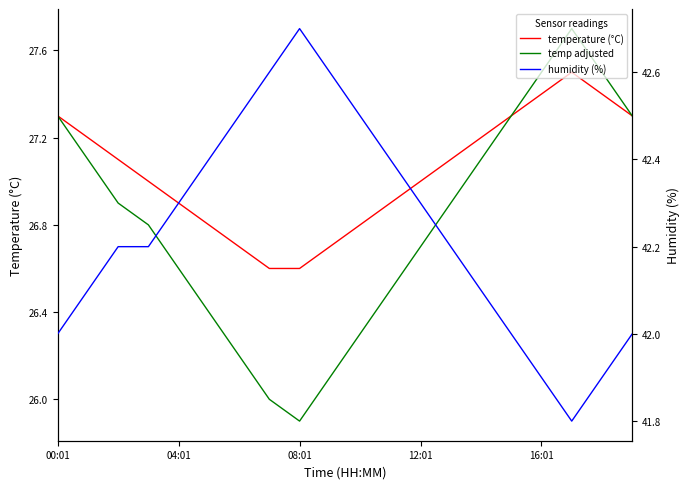

What is the value of the temperature (°C) point at the 10th from the left?

26.7